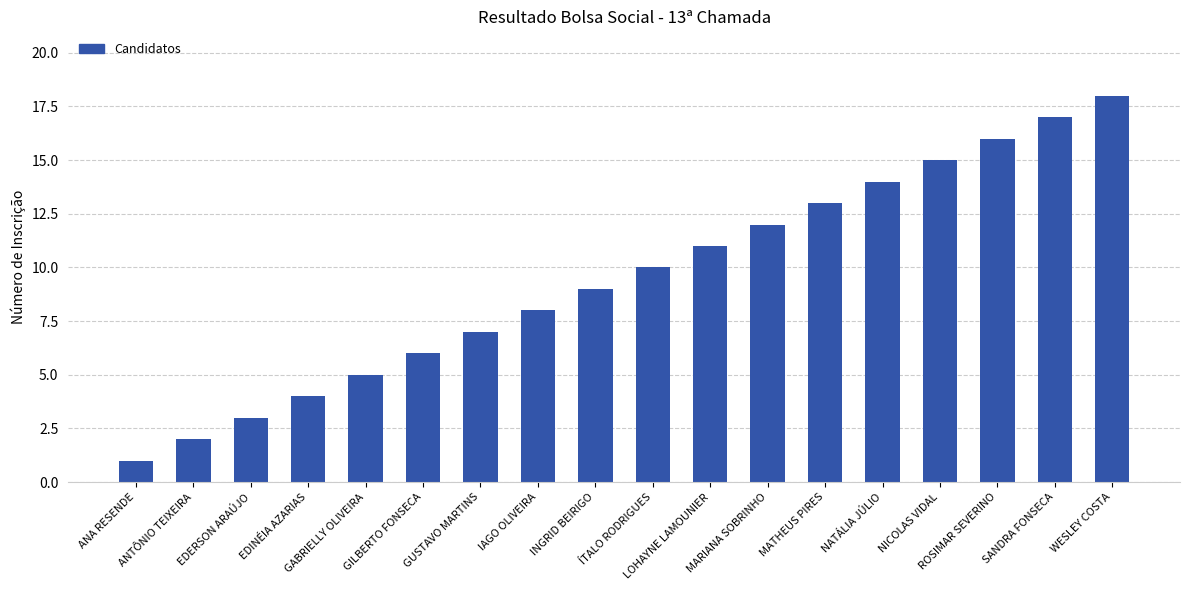

True or false: the data shows 12 at MARIANA SOBRINHO.

True